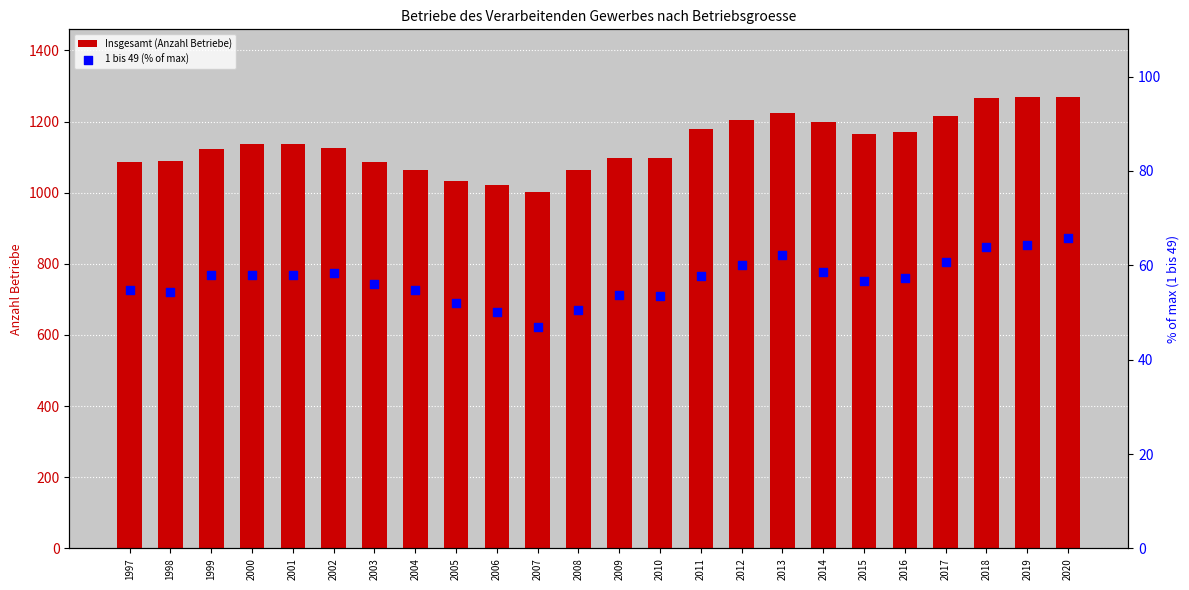

What are all the series names shown in the legend?

Insgesamt (Anzahl Betriebe), 1 bis 49 (% of max)